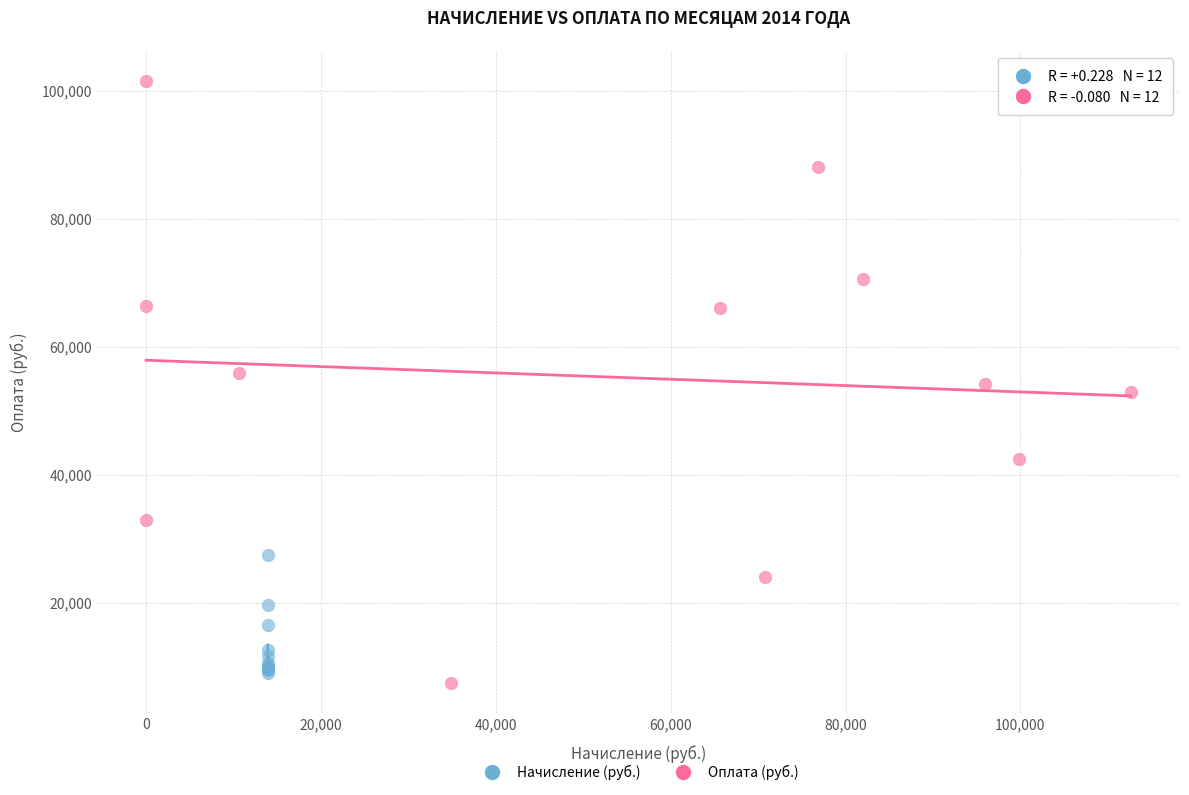

Which series reaches the maximum Y coordinate?

Оплата (руб.)